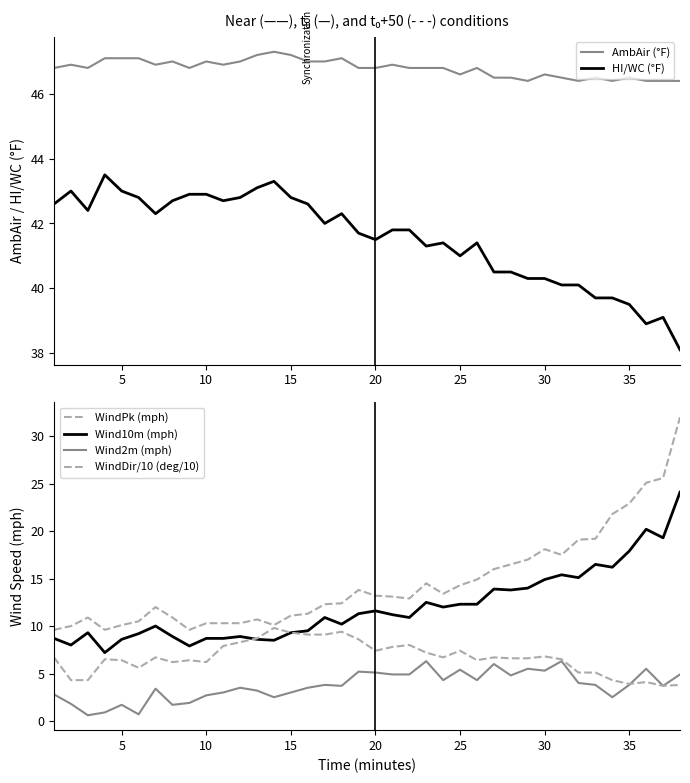

True or false: AmbAir (°F) and WindPk (mph) cross at least once.

False